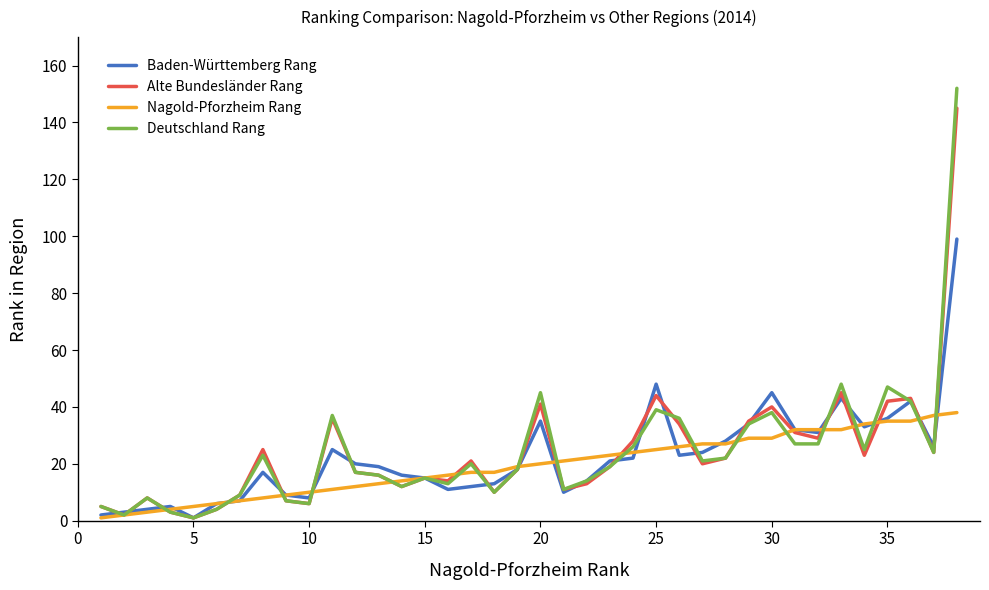

Rank the series by their maximum value, from lowest to highest.

Nagold-Pforzheim Rang, Baden-Württemberg Rang, Alte Bundesländer Rang, Deutschland Rang